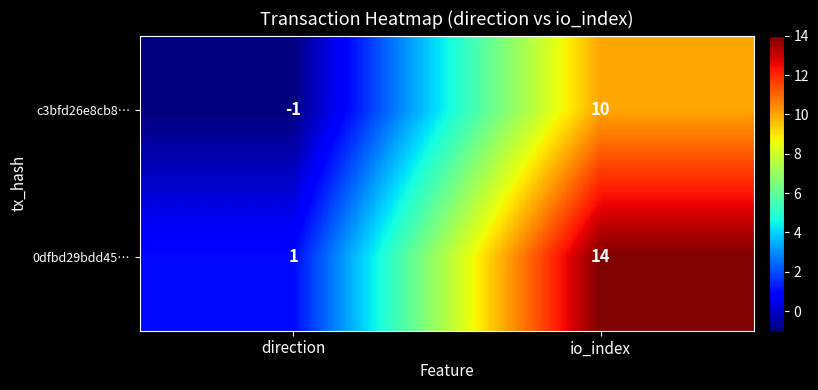

The value of 0dfbd29bdd45… at io_index is 22. True or false?

False